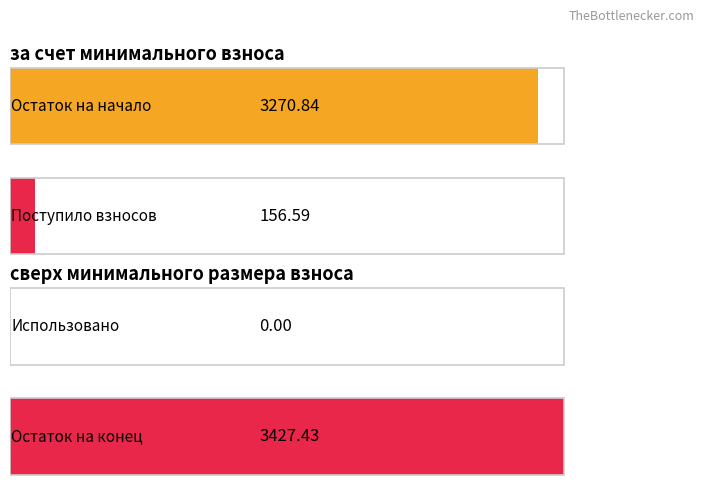

What is the difference between the Остаток на конец (за счет мин. взноса) values at 0 and 1?

3427.4